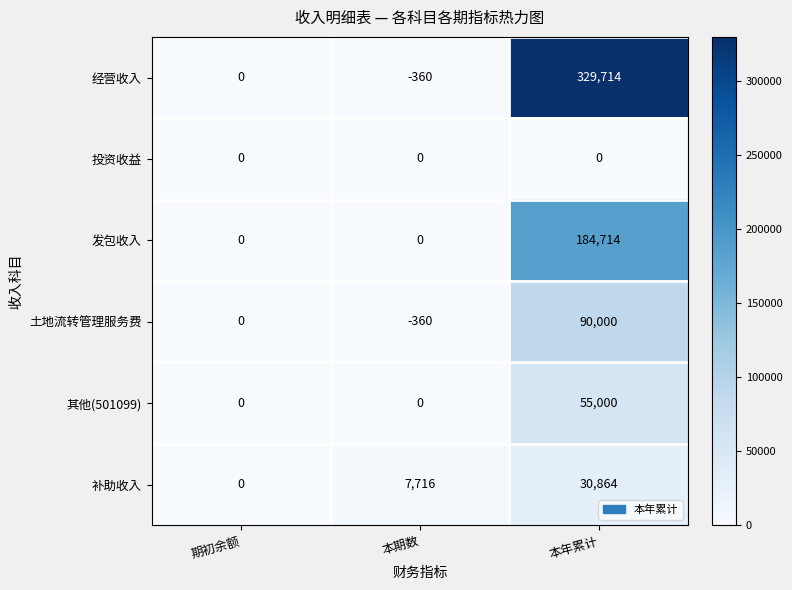

What is the difference between the 经营收入 values at 期初余额 and 本年累计?

329714